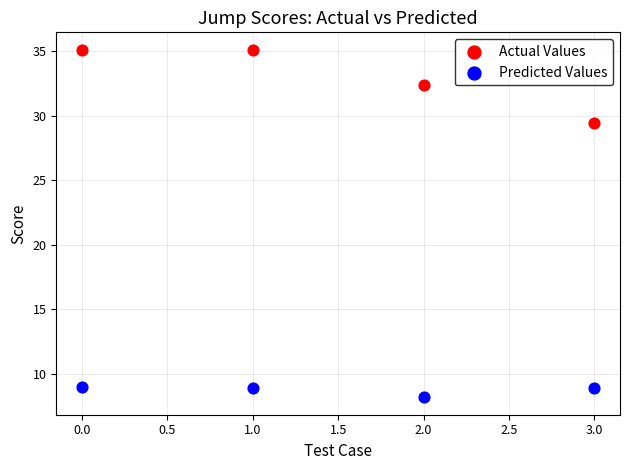

Across all data points, what is the average Y value?

20.9